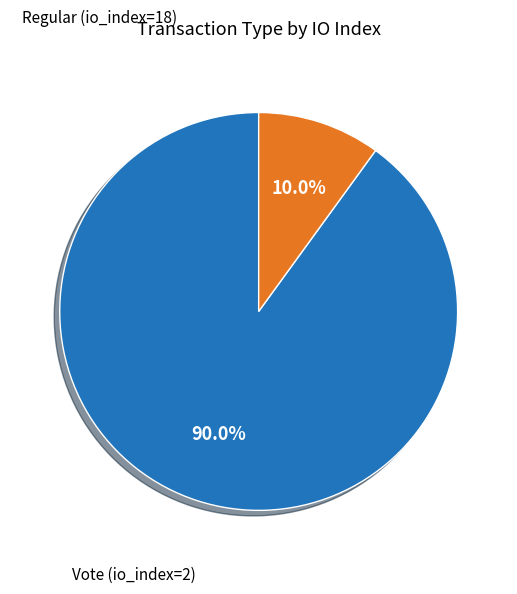

Is there a majority slice in this chart?

Yes